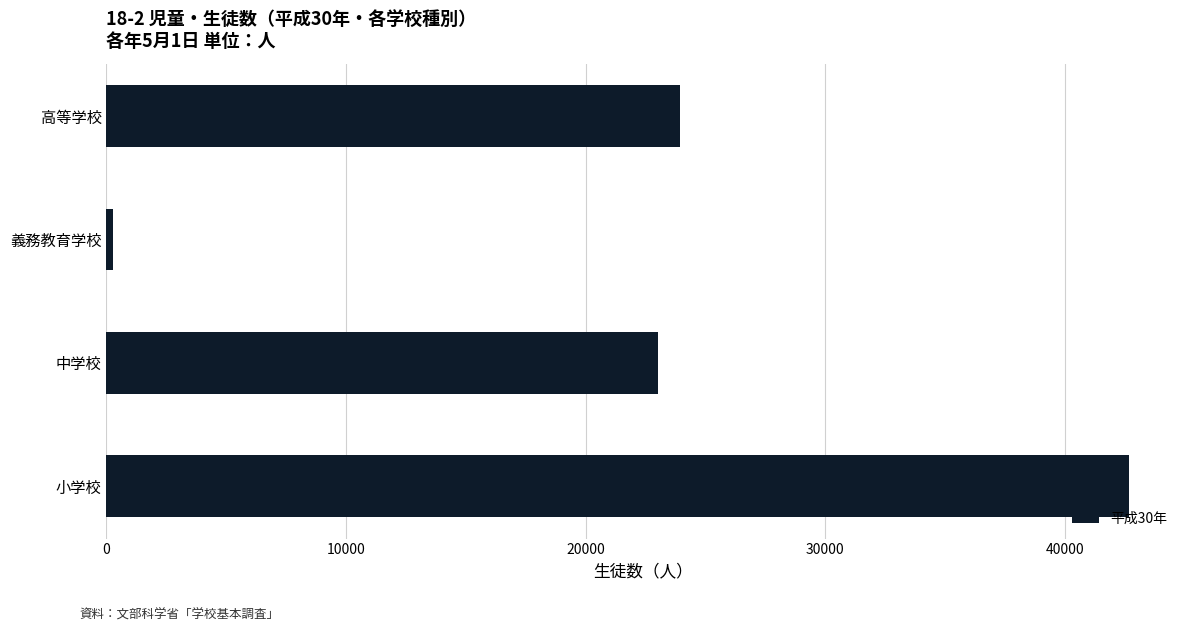

What is the change in value from 小学校 to 高等学校?

-18723